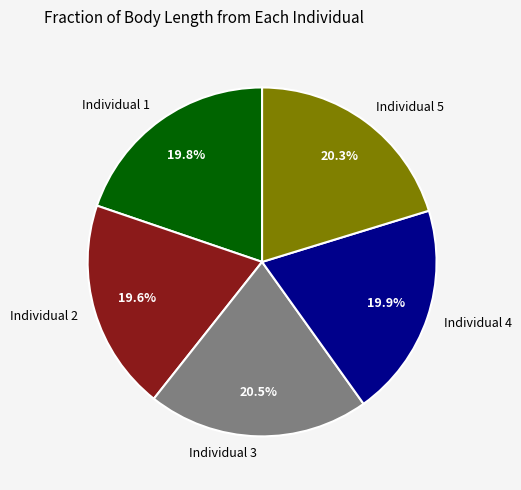

To the nearest percent, what is the combined percentage of Individual 1 and Individual 5?

40%